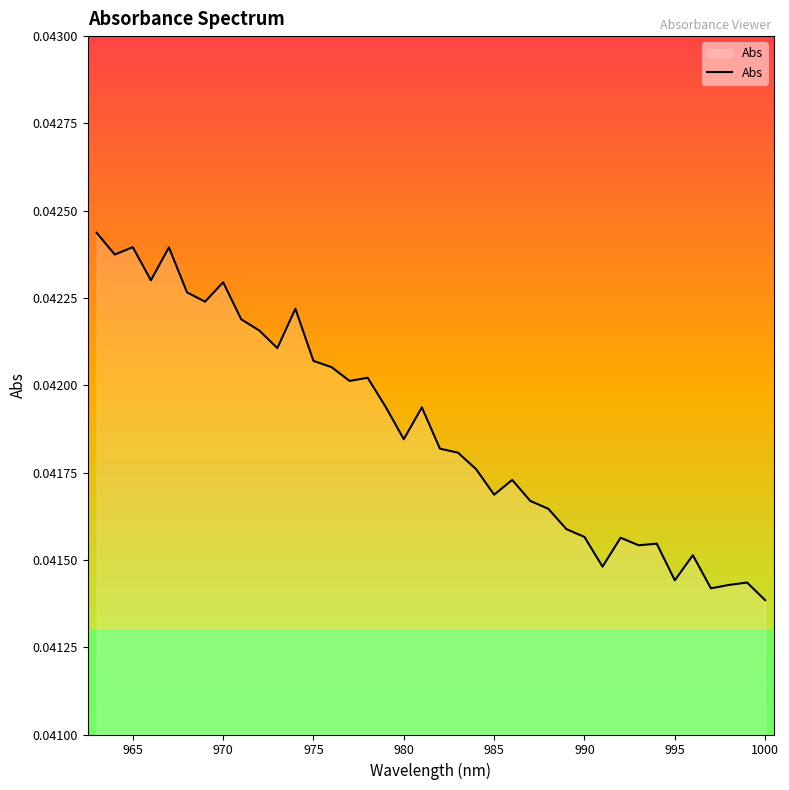

Is it true that the value at 22 is 0.0?

False